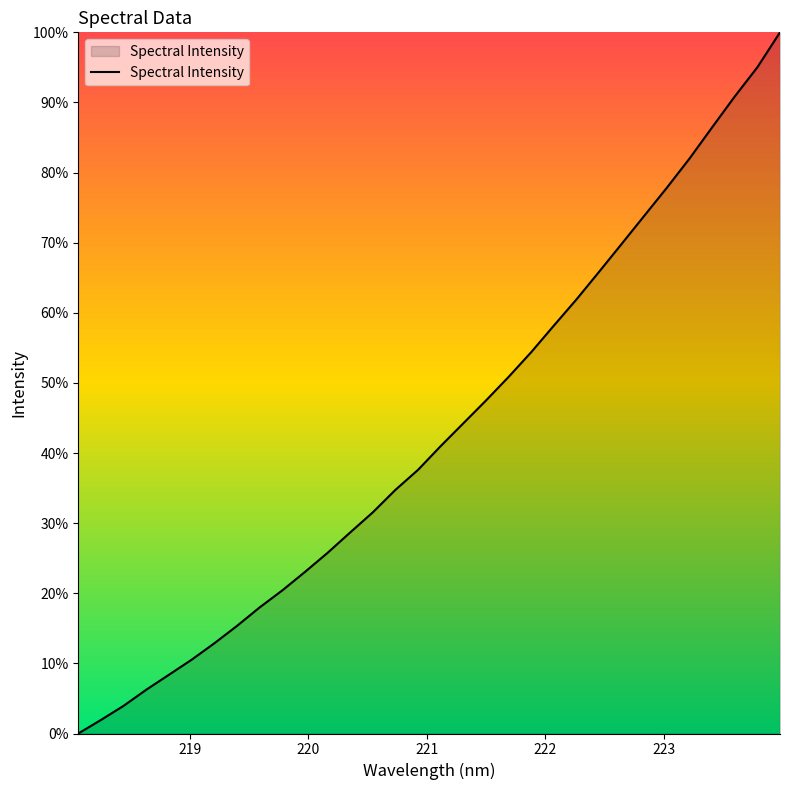

What is the difference between the maximum and minimum values?

100.0